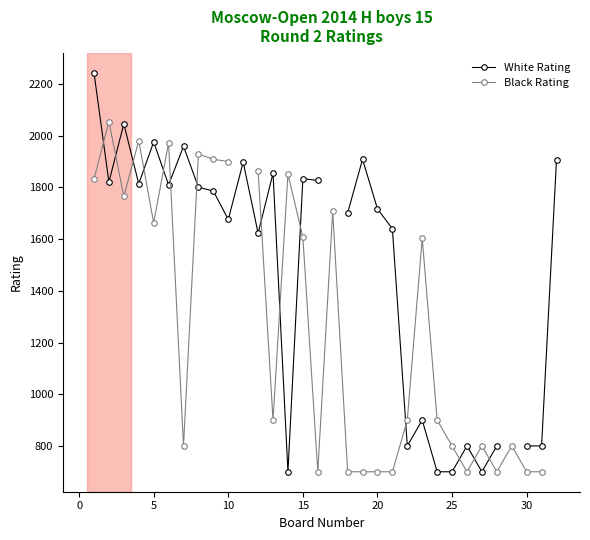

True or false: White Rating and Black Rating intersect in this chart.

True